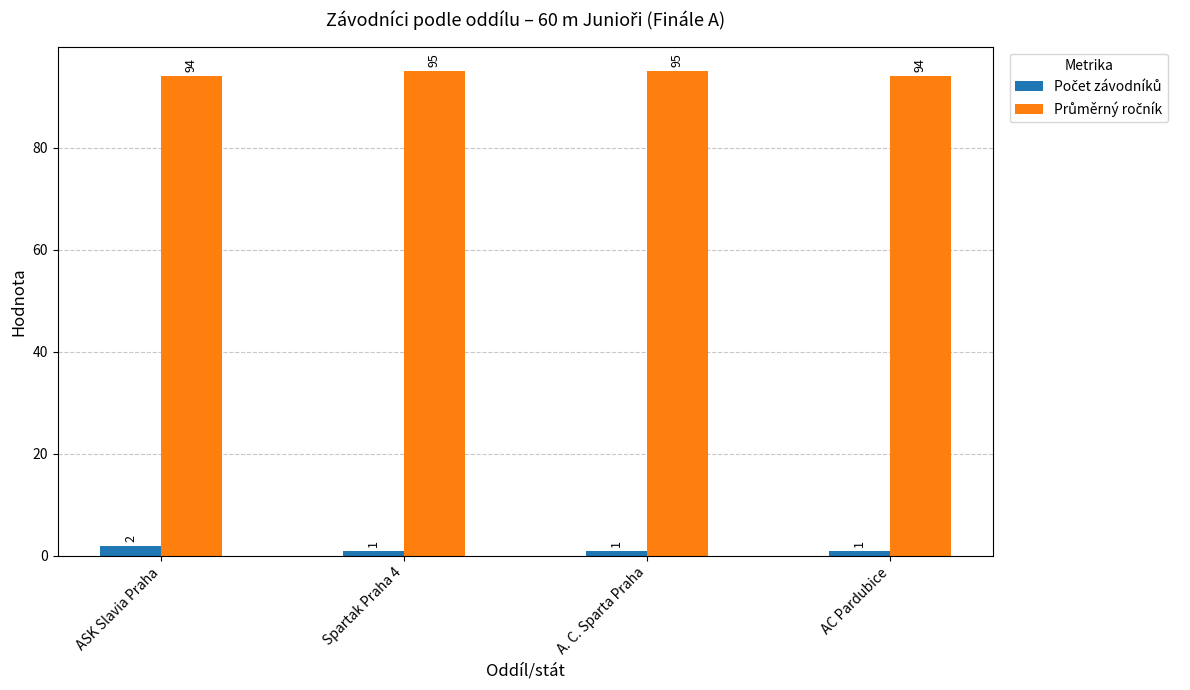

At how many categories does at least one series exceed 30?

4